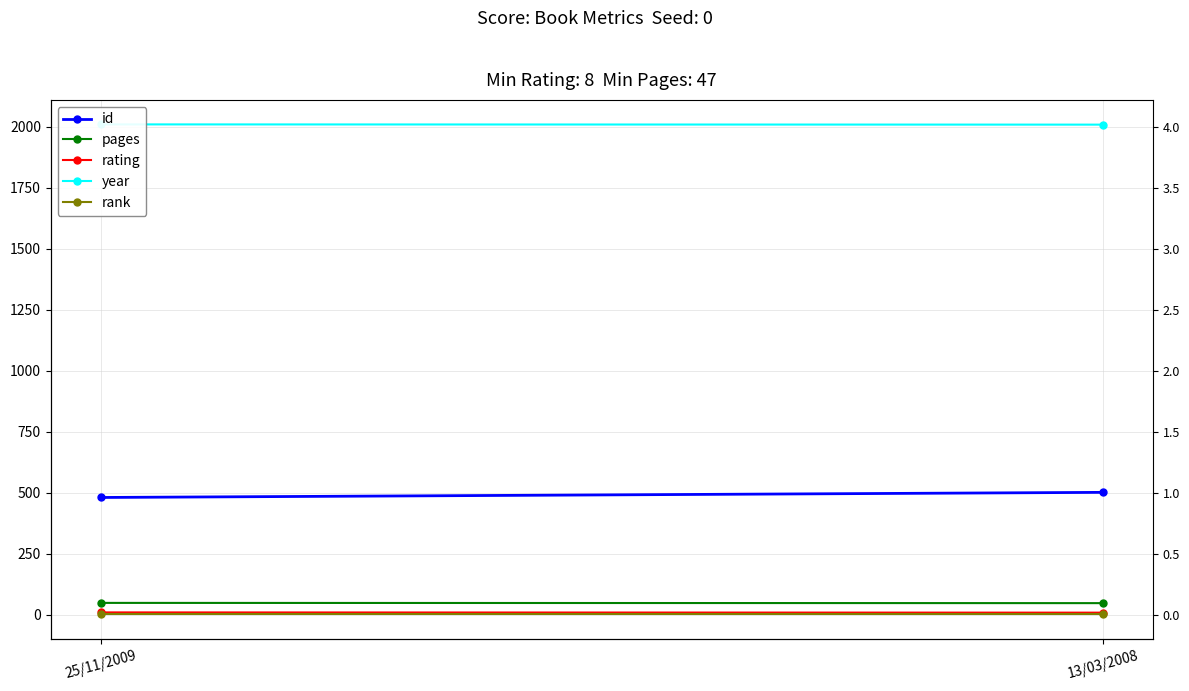

Reading left to right, list all the values displayed in this chart.

id: 480	501
pages: 48	47
rating: 9	8
year: 2009	2008
rank: 1	1